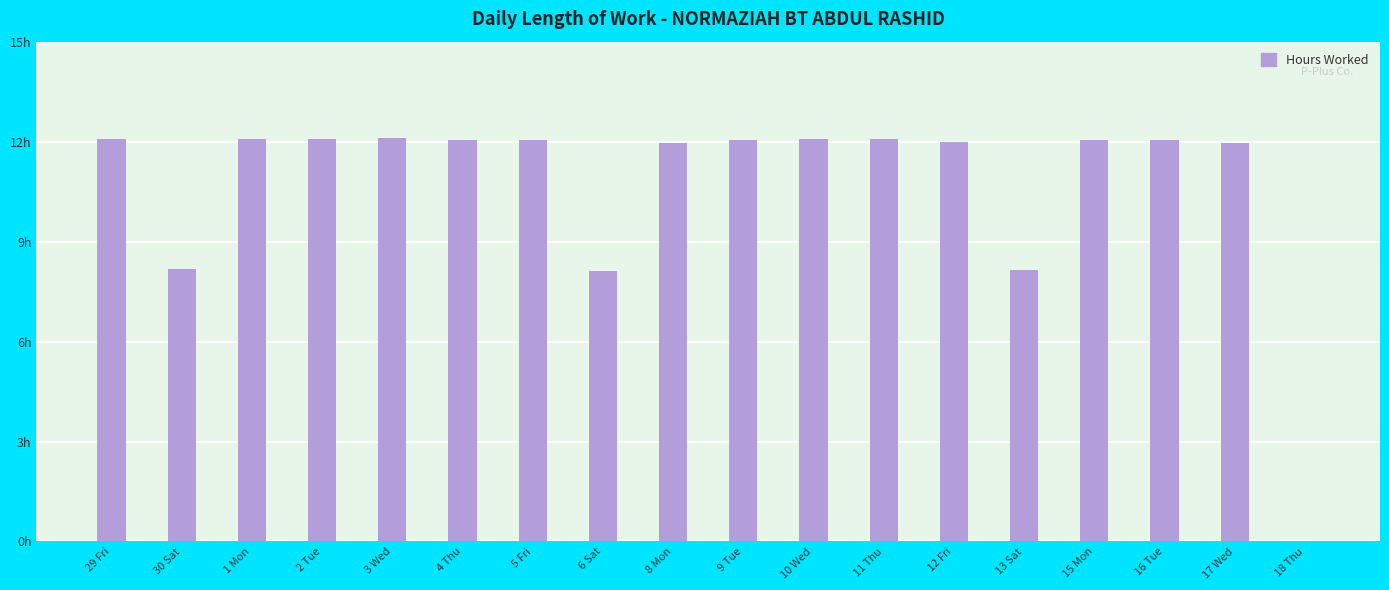

What is the label of the 5th bar from the right?

13 Sat